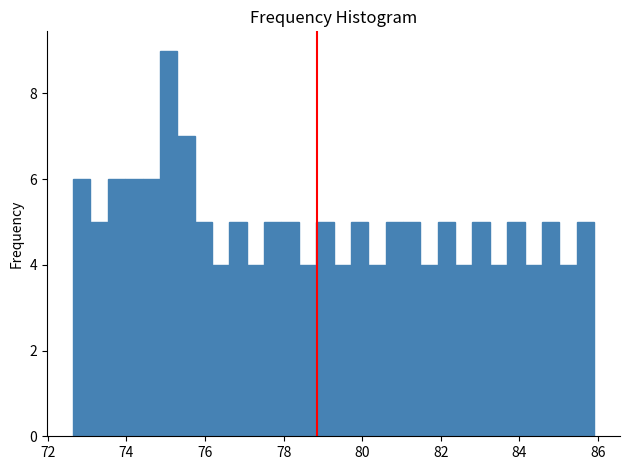

Read against the x-axis, roughly where is the centre of the tallest bar?

75.0